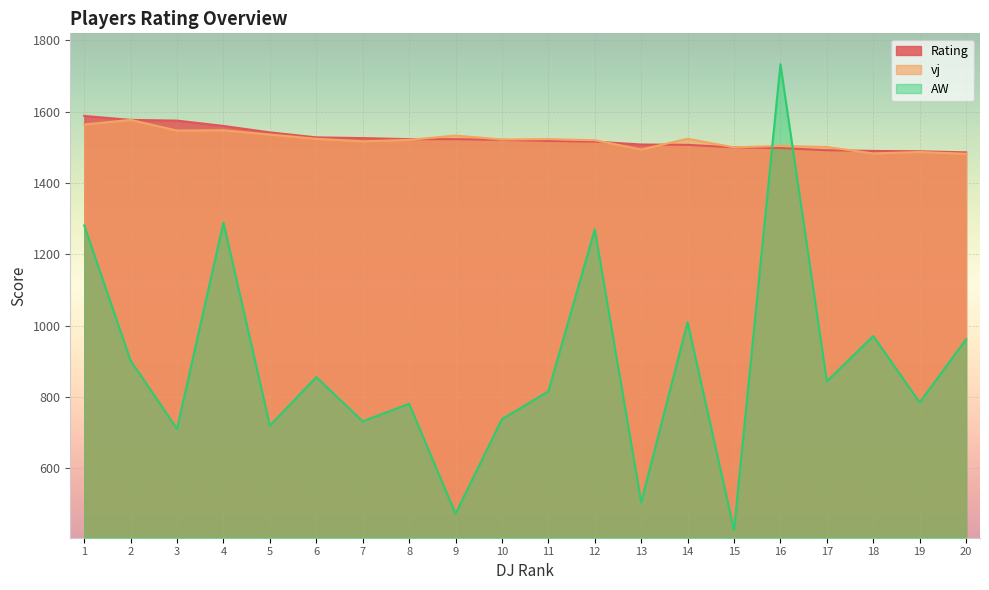

Where does the vj series first go above 1522?

1